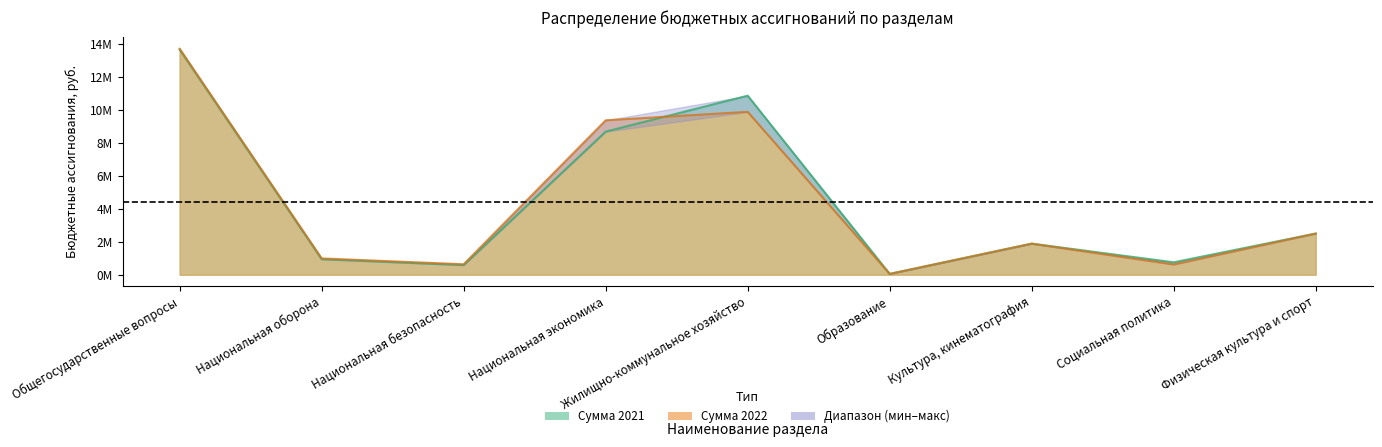

Rank the categories by Сумма 2022 value from highest to lowest.

Общегосударственные вопросы, Жилищно-коммунальное хозяйство, Национальная экономика, Физическая культура и спорт, Культура, кинематография, Национальная оборона, Национальная безопасность, Социальная политика, Образование